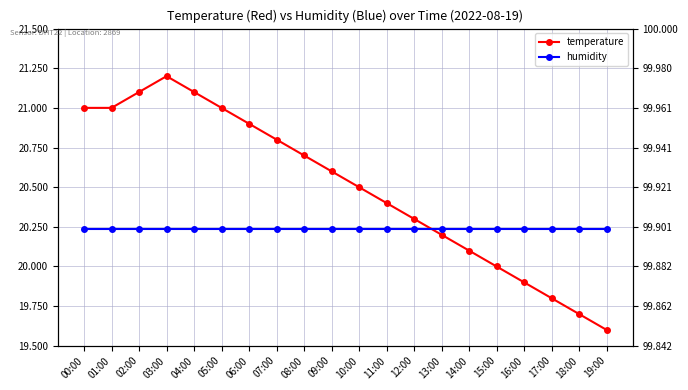

List the series in order of their peak value, highest first.

temperature, humidity